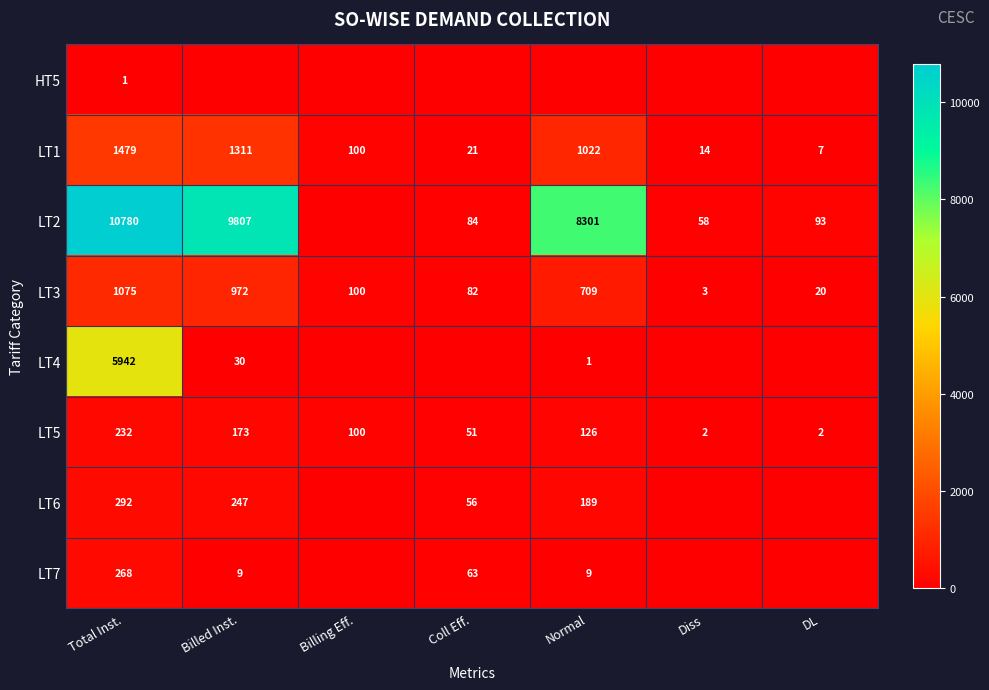

How many series are shown in this chart?

8